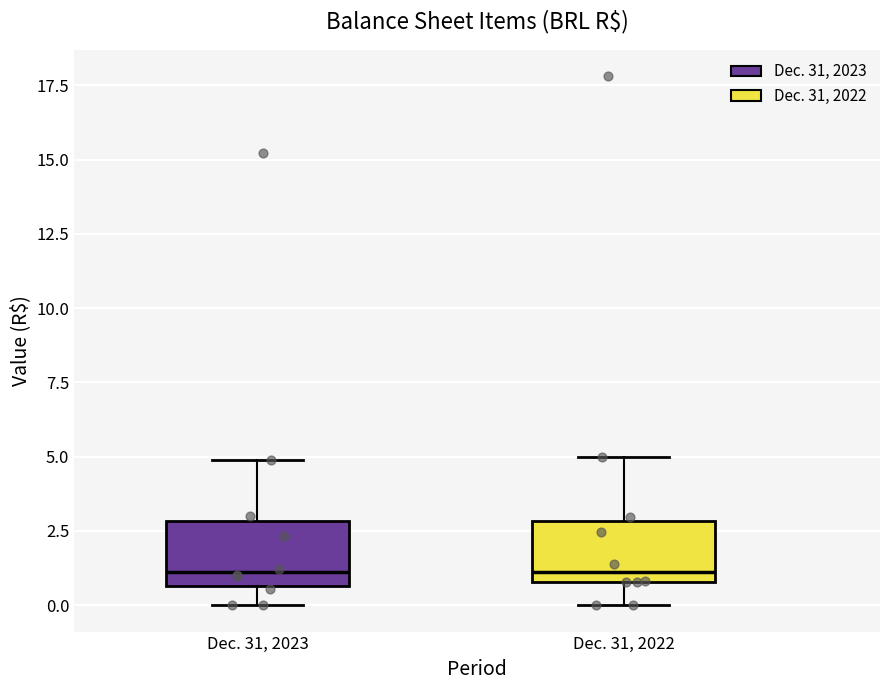

Reading left to right, transcribe this box plot: for each box, give where its median line is, the range the box spans, and where its two whiskers end, as read against the y-axis. The values are not printed on the chart, so give them approximately, as read against the axis.

Dec. 31, 2023: median 1.0, box 0.5 to 3.0, whiskers 0.0 to 5.0
Dec. 31, 2022: median 1.0 (just above the box's lower edge), box 1.0 to 3.0, whiskers 0.0 to 5.0